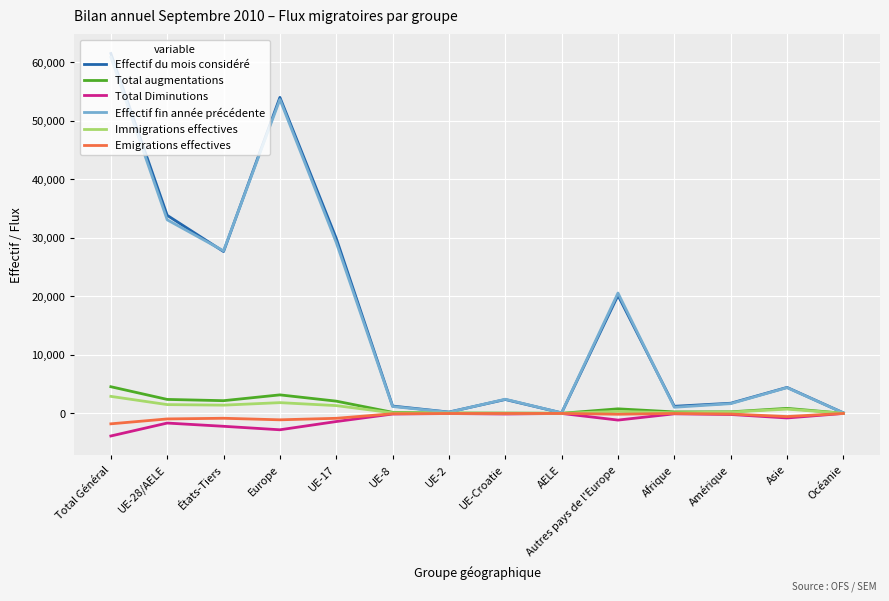

What are all the series names shown in the legend?

Effectif du mois considéré, Total augmentations, Total Diminutions, Effectif fin année précédente, Immigrations effectives, Emigrations effectives